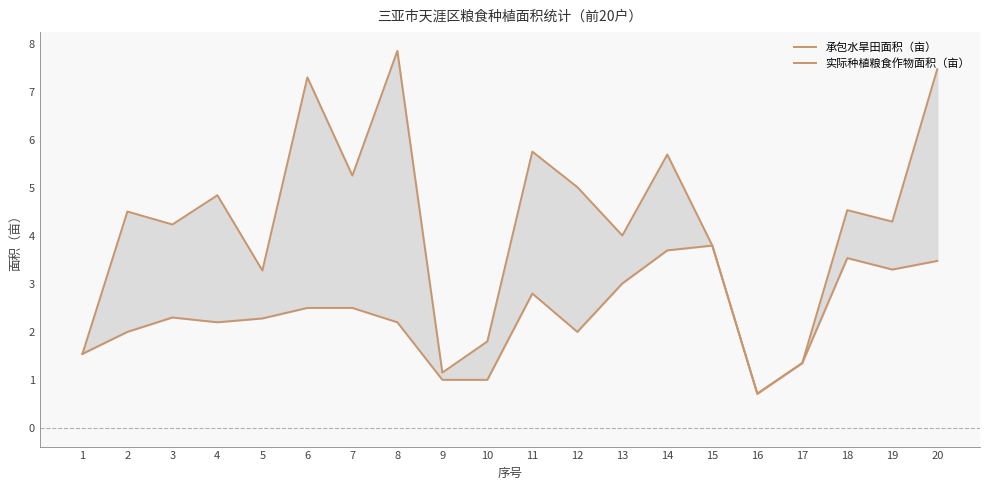

At which category is the sum across all series the highest?

20